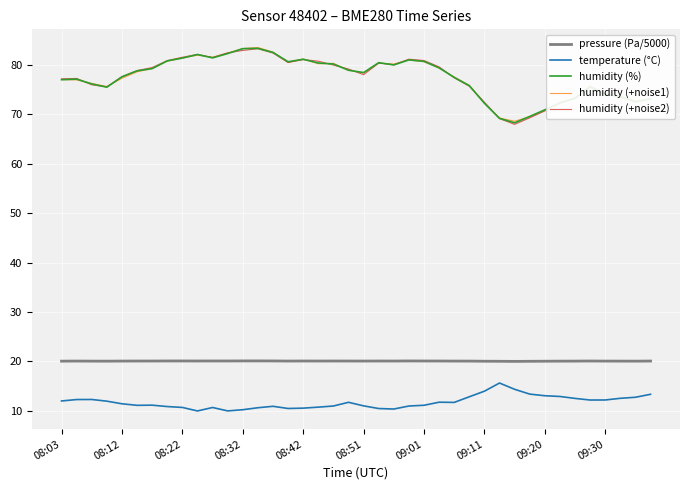

True or false: temperature (°C) and humidity (+noise1) cross at least once.

False